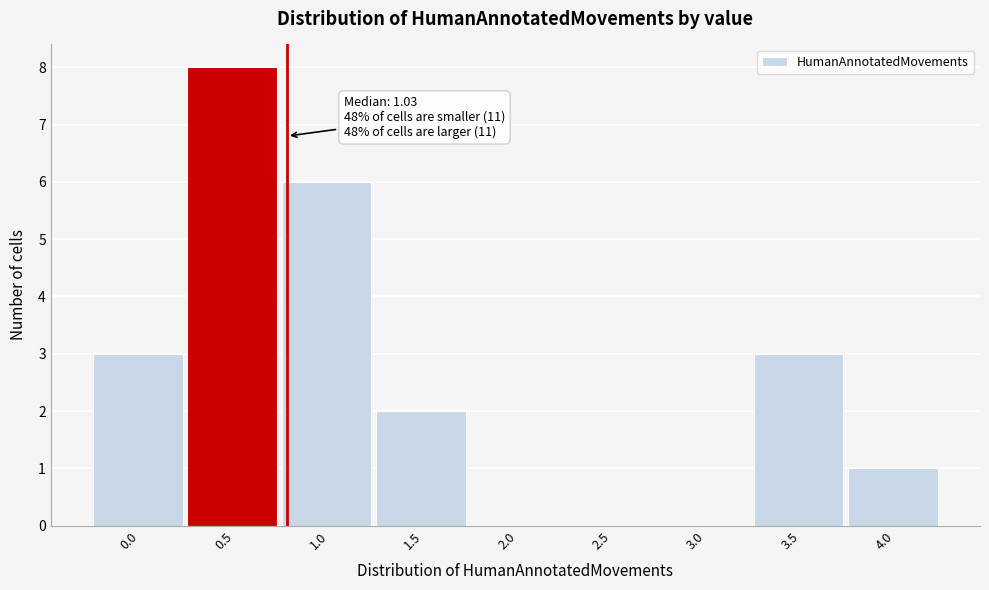

Reading left to right, list all the values displayed in this chart.

0.0=3	0.5=8	1.0=6	1.5=2	2.0=0	2.5=0	3.0=0	3.5=3	4.0=1